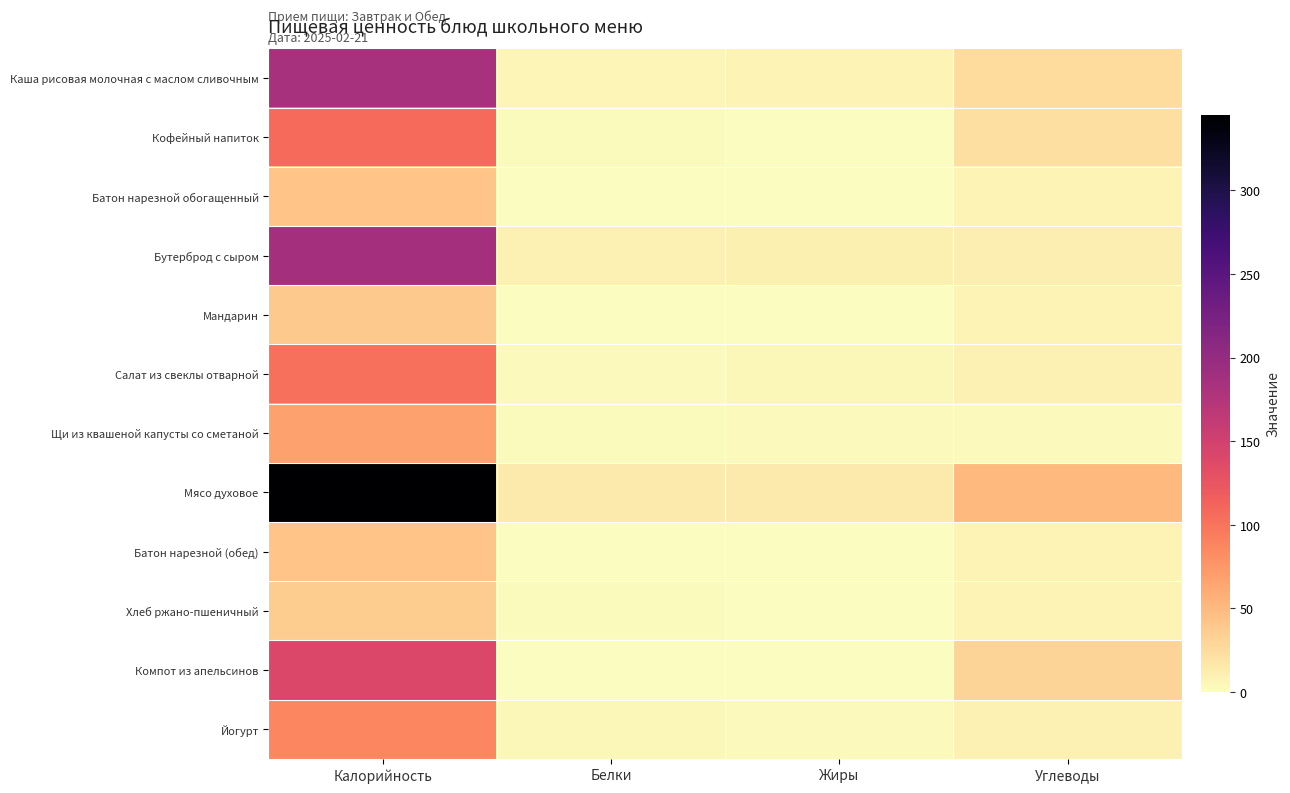

Which series has the widest spread of values?

Мясо духовое